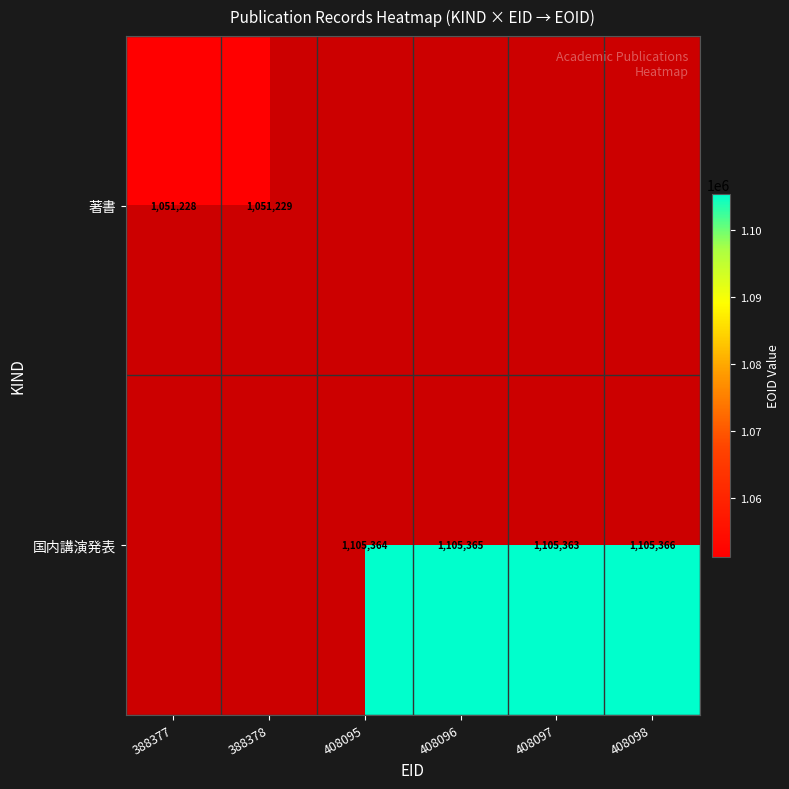

The 国内講演発表 series shows 1105363 at 408097. True or false?

True